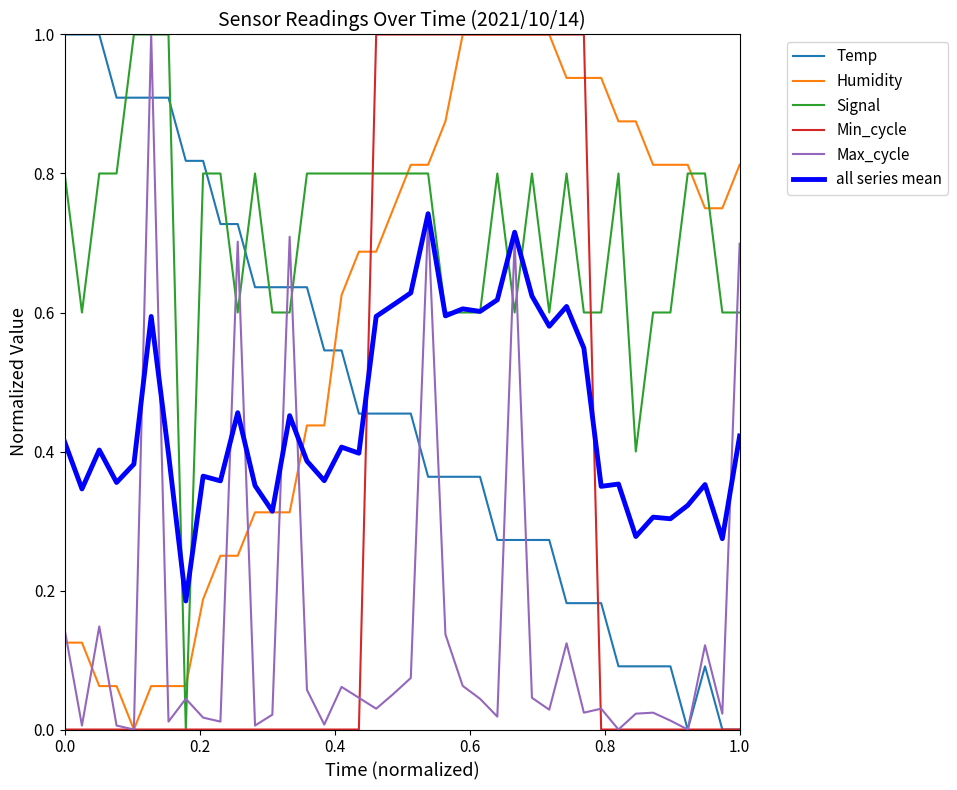

Which series has the largest total across all categories?

Signal